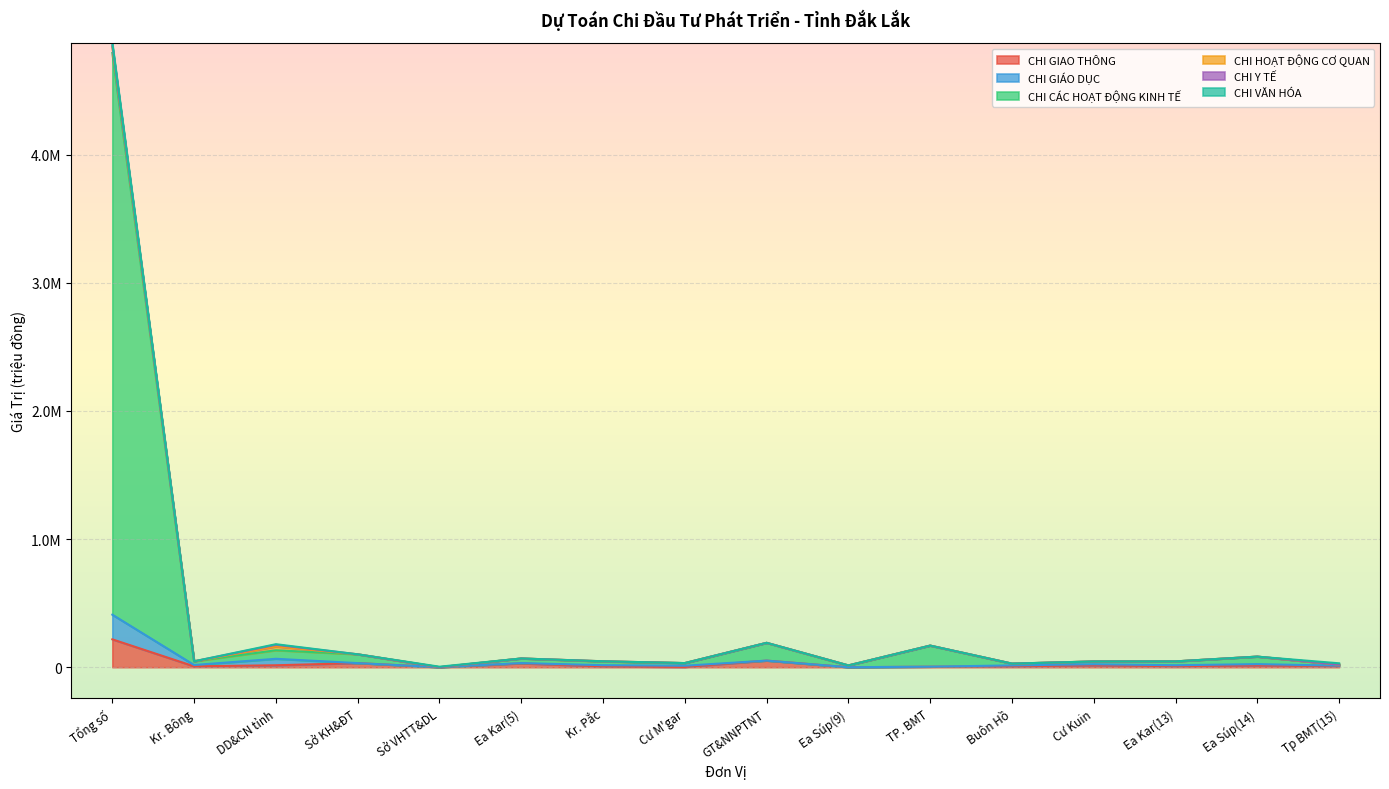

What is the sum of all CHI GIAO THÔNG values?

416235